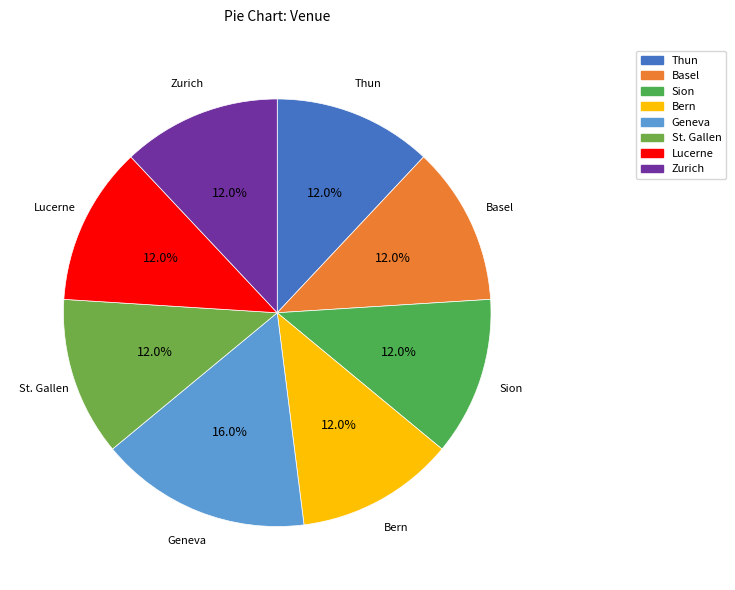

What portion of the pie excludes Basel?

88.0%